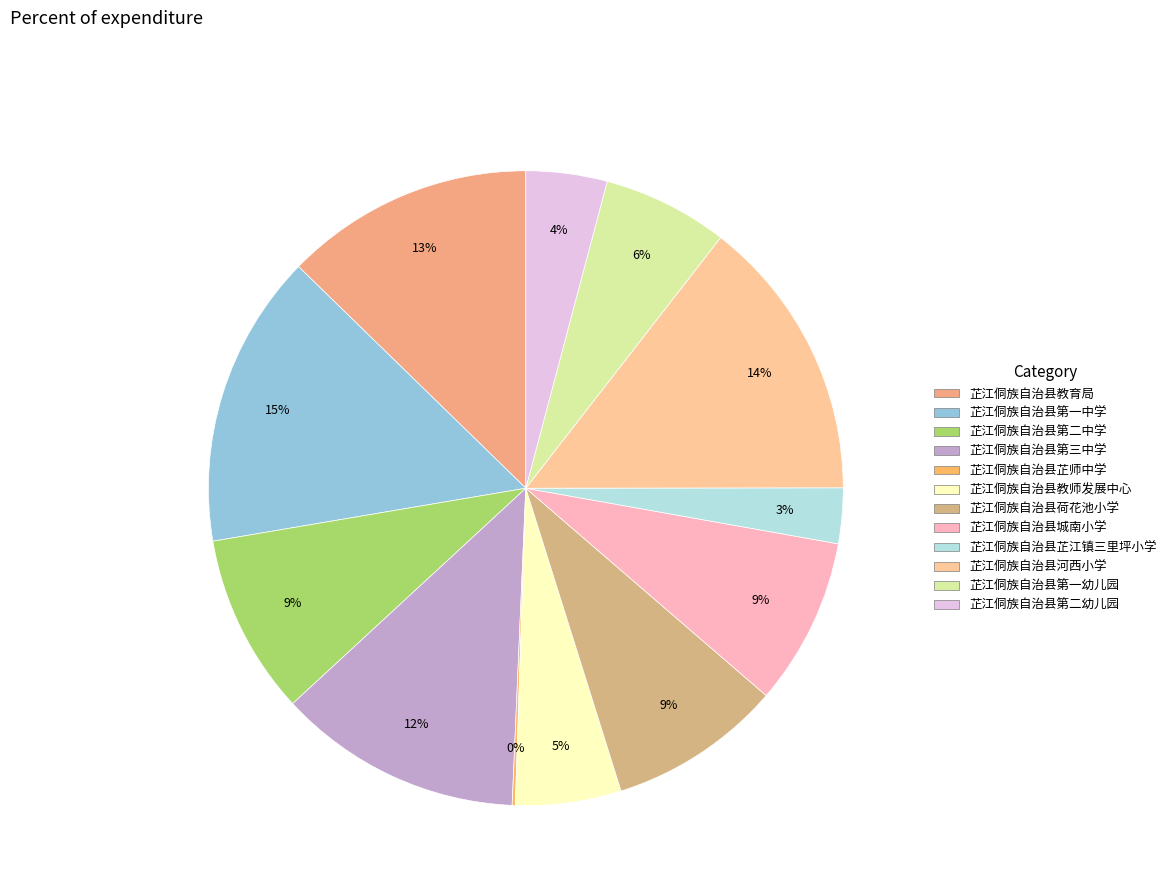

To the nearest percent, what is the combined percentage of 芷江侗族自治县城南小学 and 芷江侗族自治县第二幼儿园?

13%